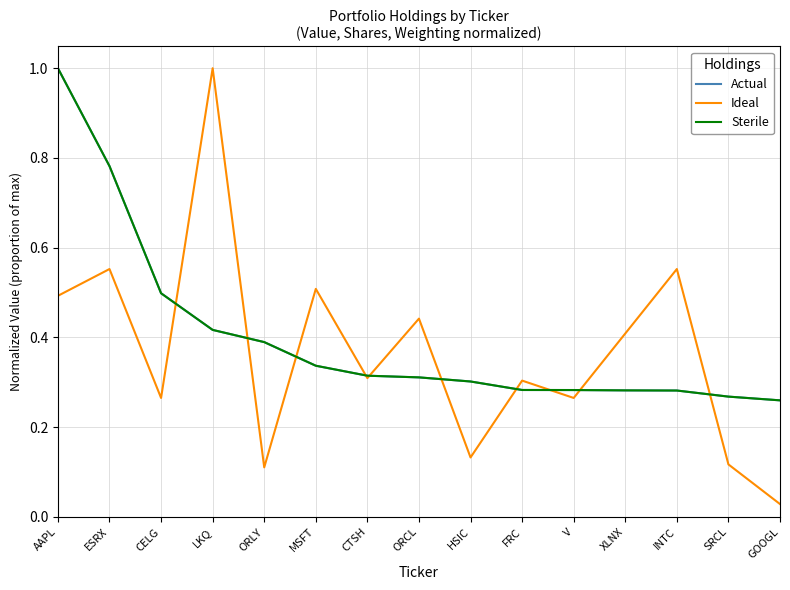

What is the total value across all series at INTC?

1.1